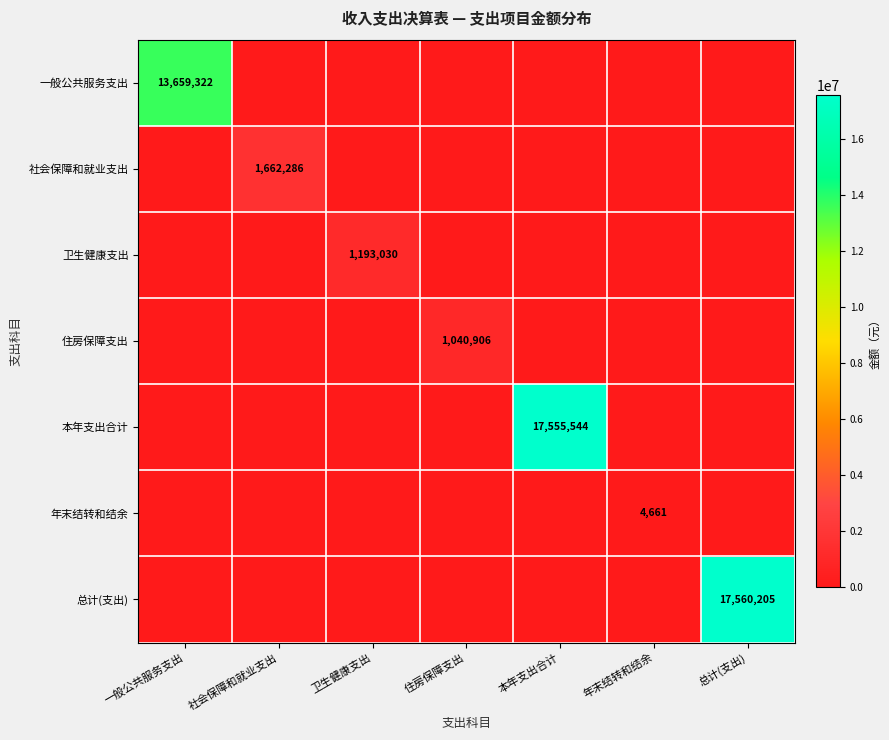

What is the maximum value shown in the chart?

17560205.1